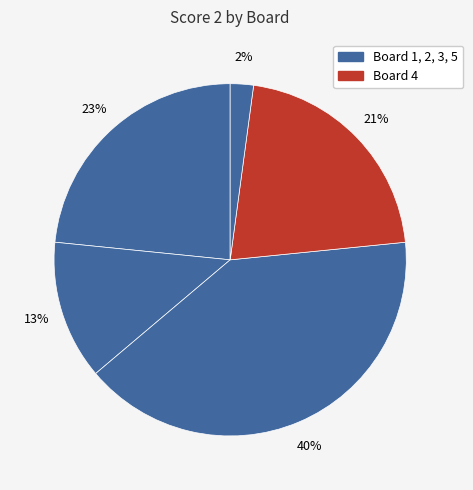

Which category has the biggest portion of the pie?

Board 3